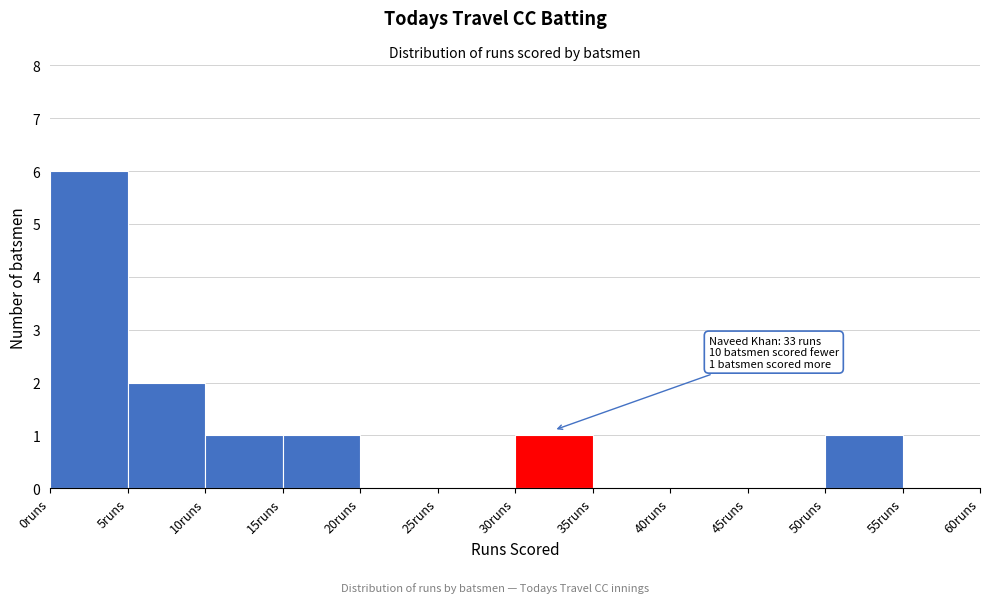

Which range on the x-axis has the tallest bar?

0 to 5